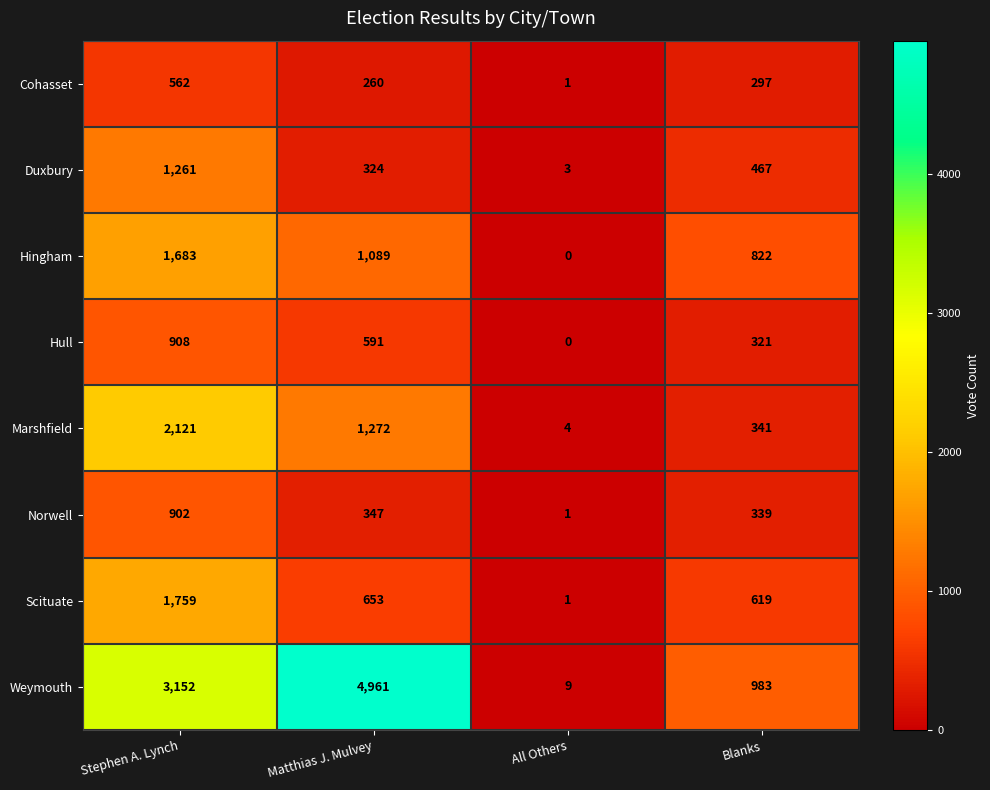

List the series in order of their peak value, lowest first.

Cohasset, Norwell, Hull, Duxbury, Hingham, Scituate, Marshfield, Weymouth